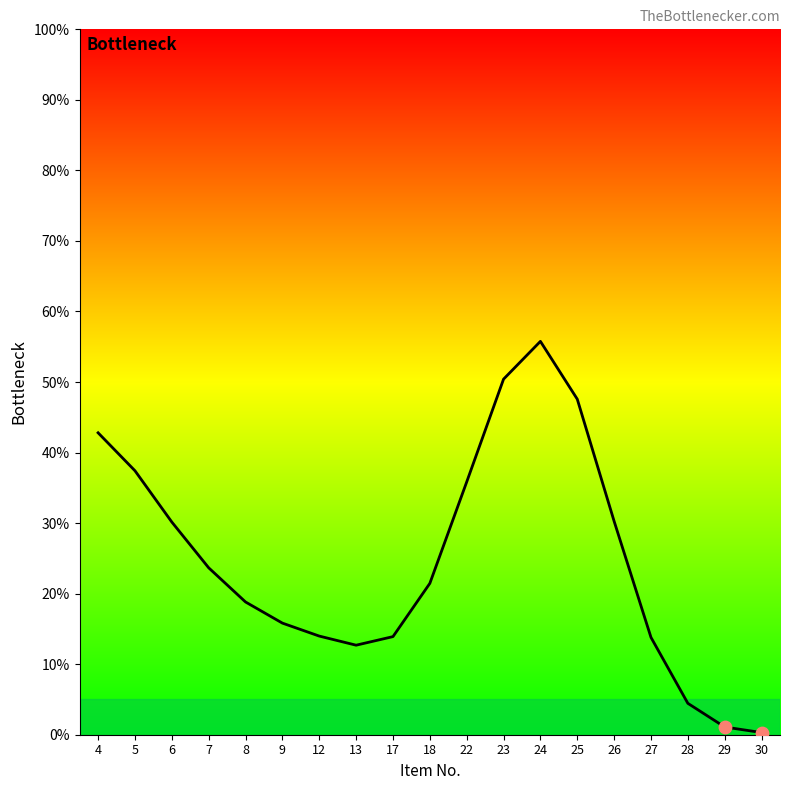

Approximately how many times larger is the value at 17 compared to 25?

0.3